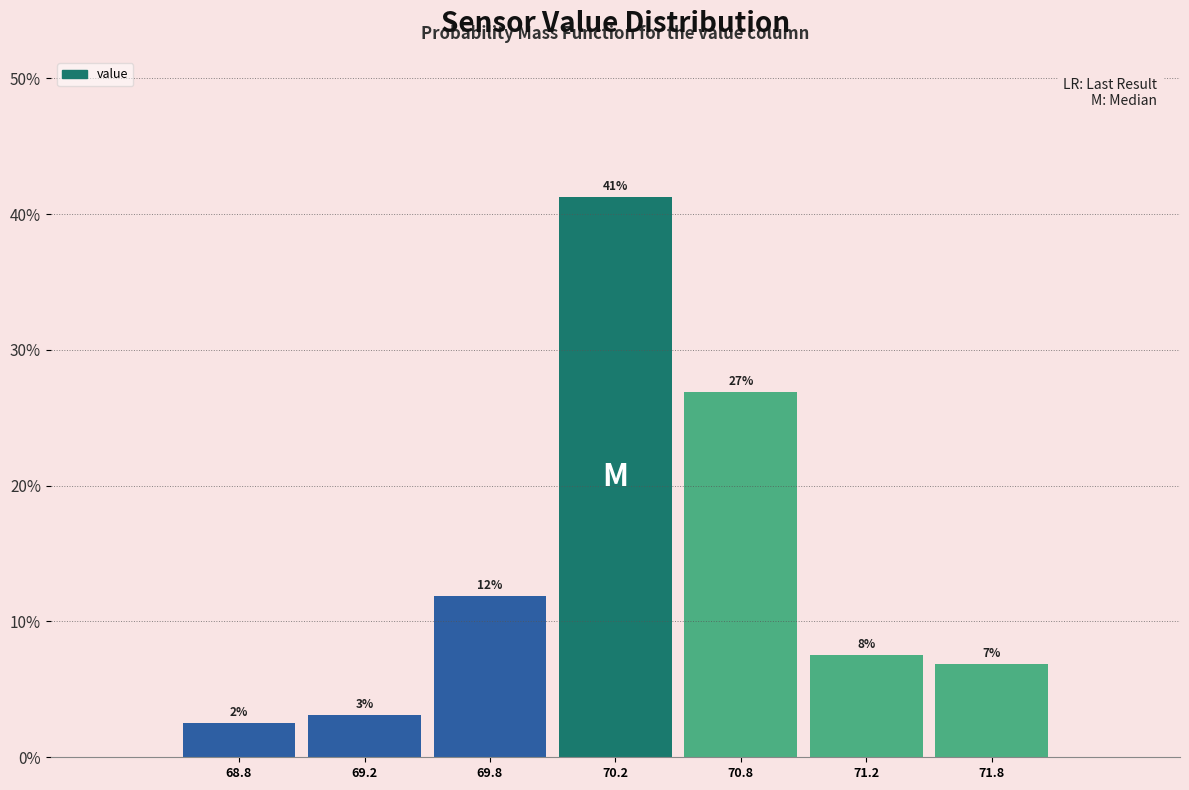

Does the chart contain any negative values?

No